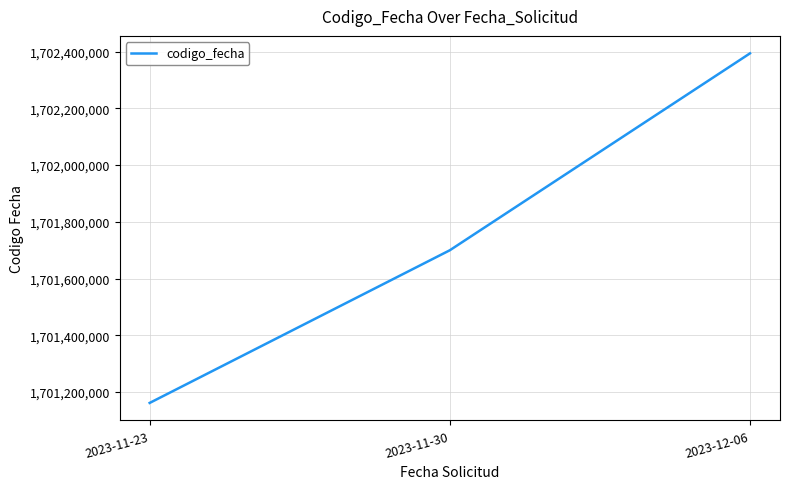

What is the approximate value at 2023-11-23, to the nearest 10?

1701161580